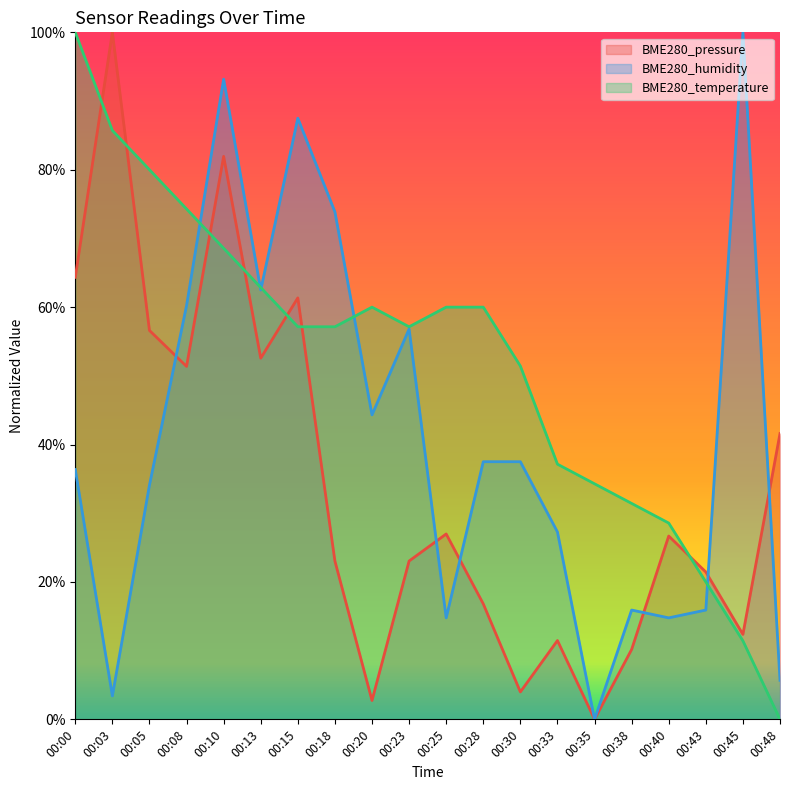

After their last crossing, which series has the higher values: BME280_pressure or BME280_temperature?

BME280_pressure